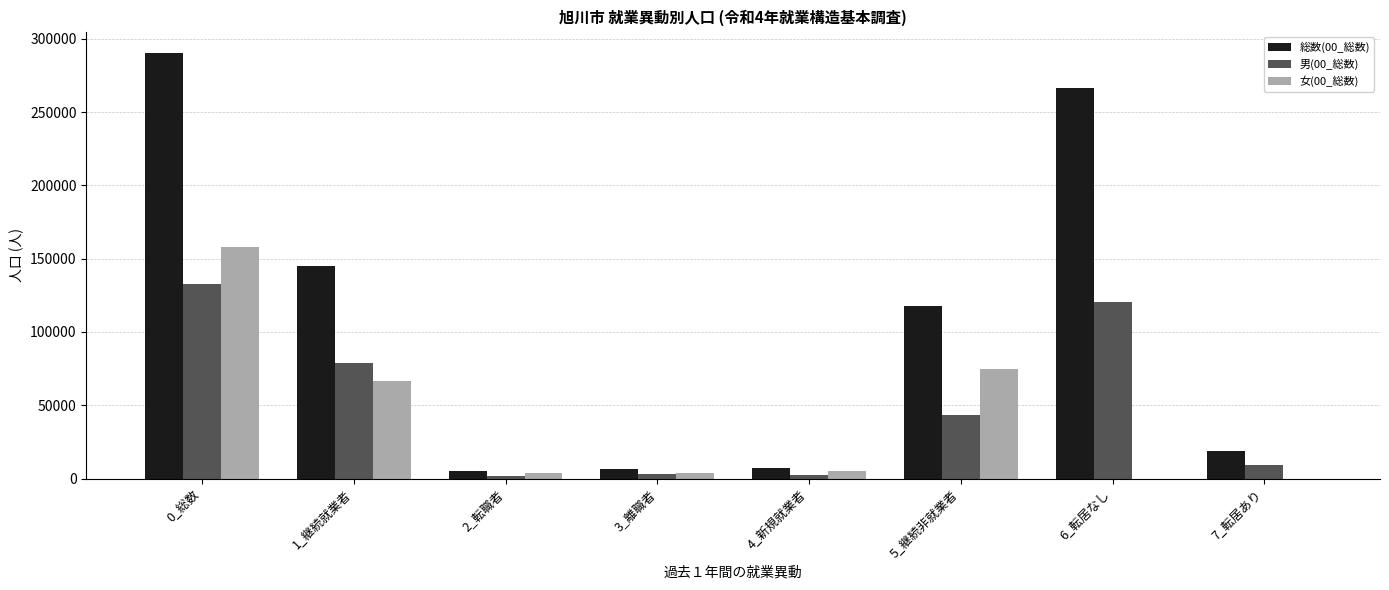

Which series changed the most between 0_総数 and 5_継続非就業者?

総数(00_総数)